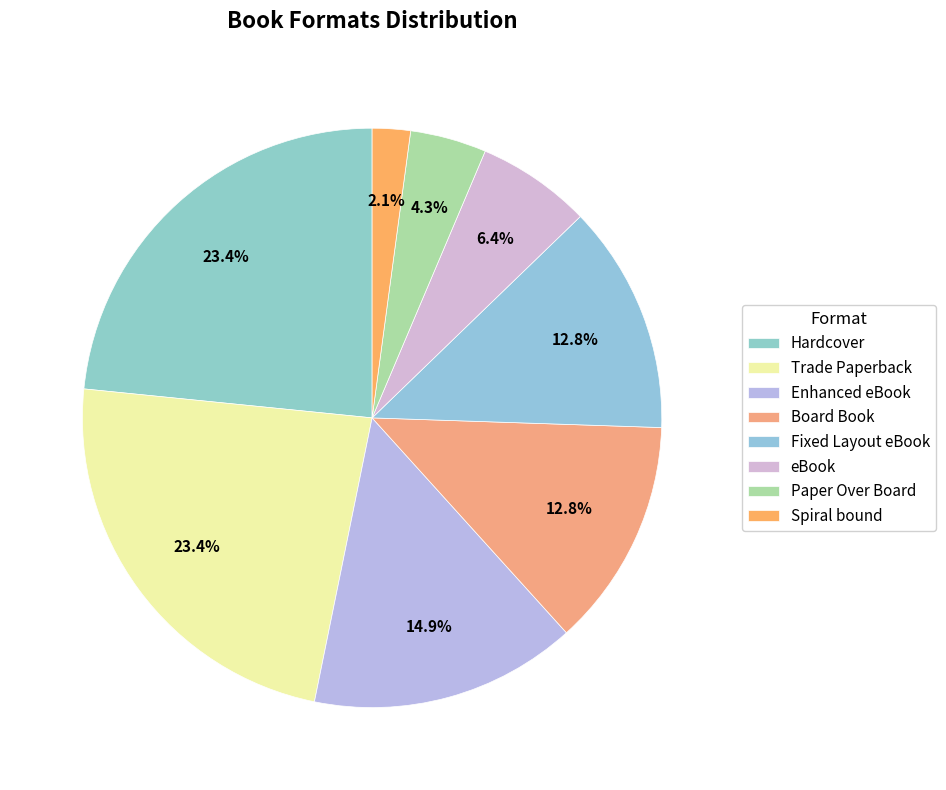

To the nearest percent, what percentage of the pie is Fixed Layout eBook?

13%